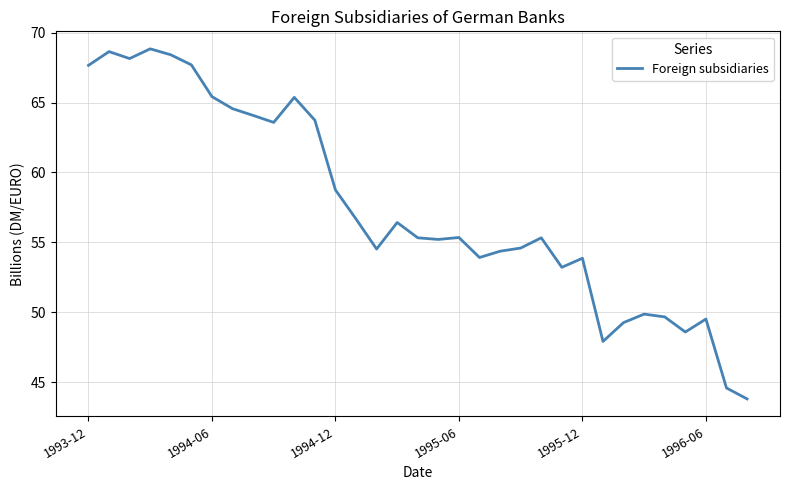

What is the greatest value displayed?

68.8